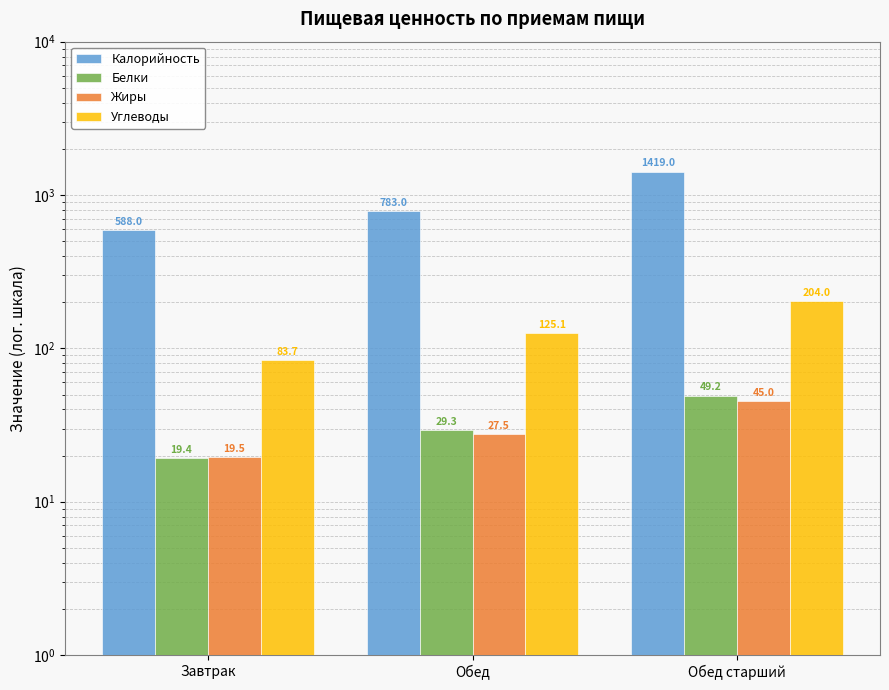

What is the sum of the Углеводы values at Обед and Обед старший?

329.1